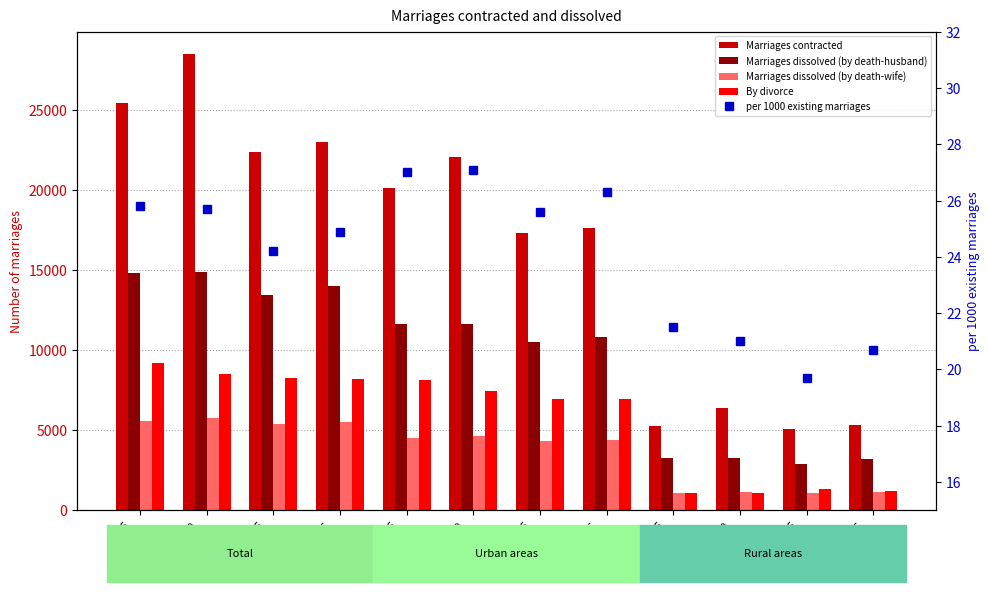

Which series has the largest total across all categories?

Marriages contracted